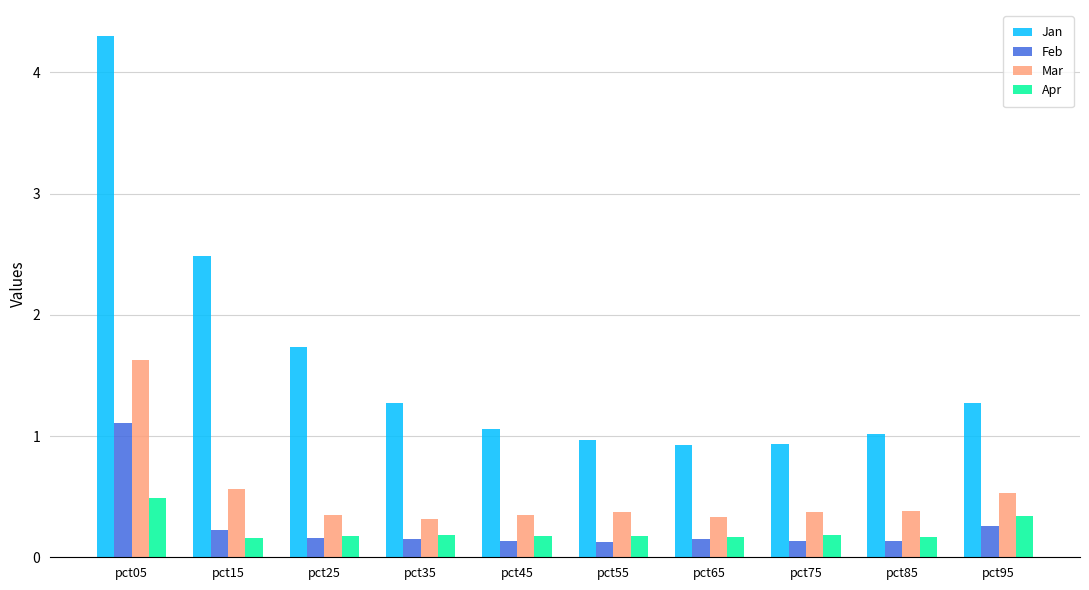

Which series has the widest spread of values?

Jan